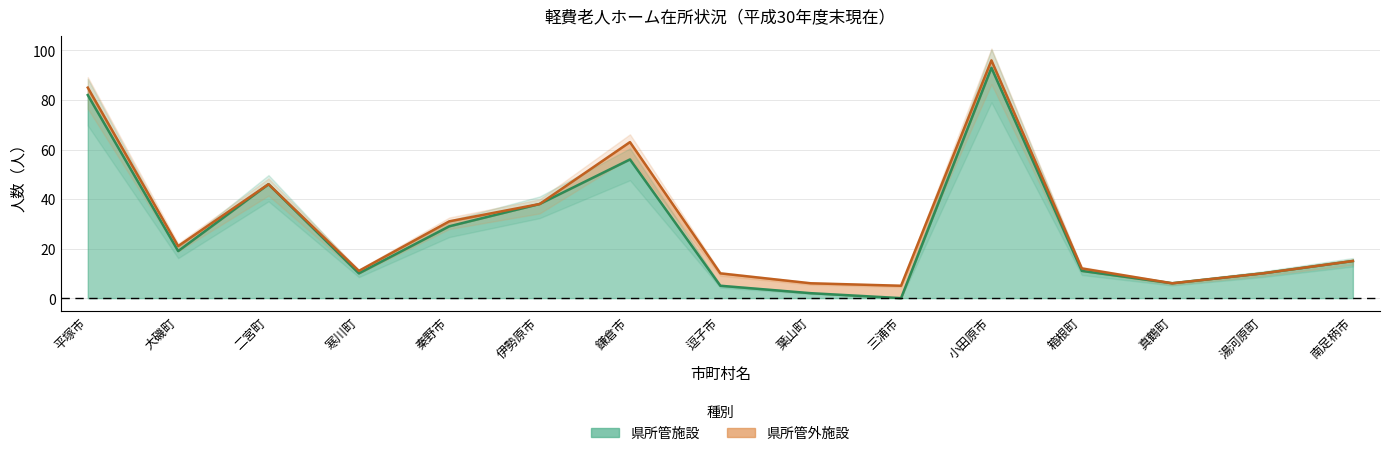

What position from the right is 秦野市?

11